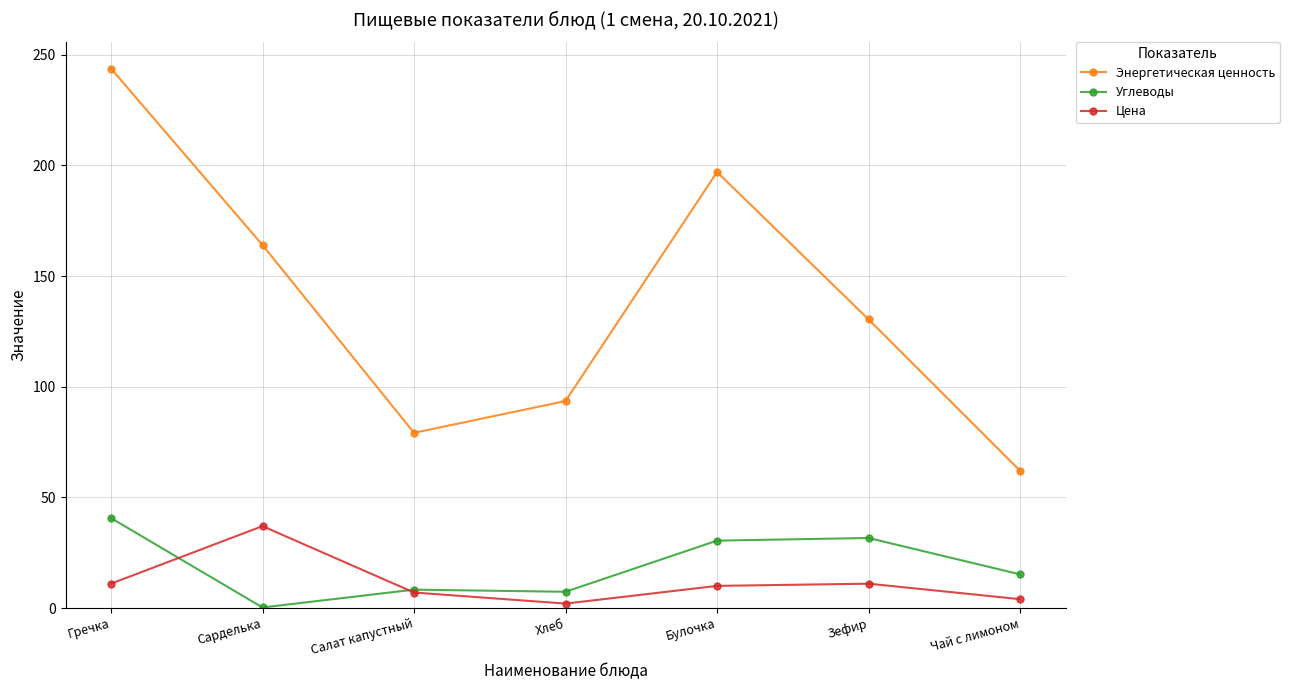

At which category does Цена reach its first local peak?

Сарделька